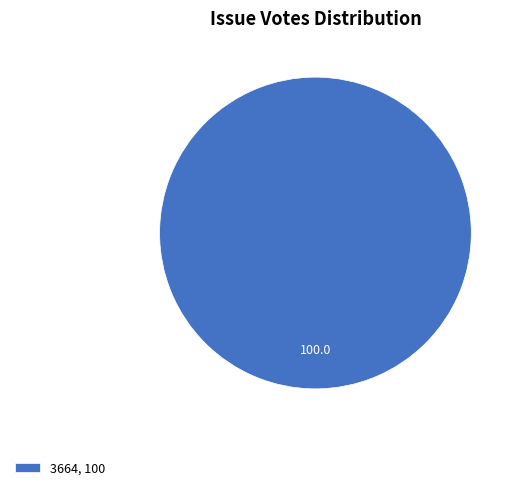

True or false: 3664, 100 accounts for 100% of the total.

True